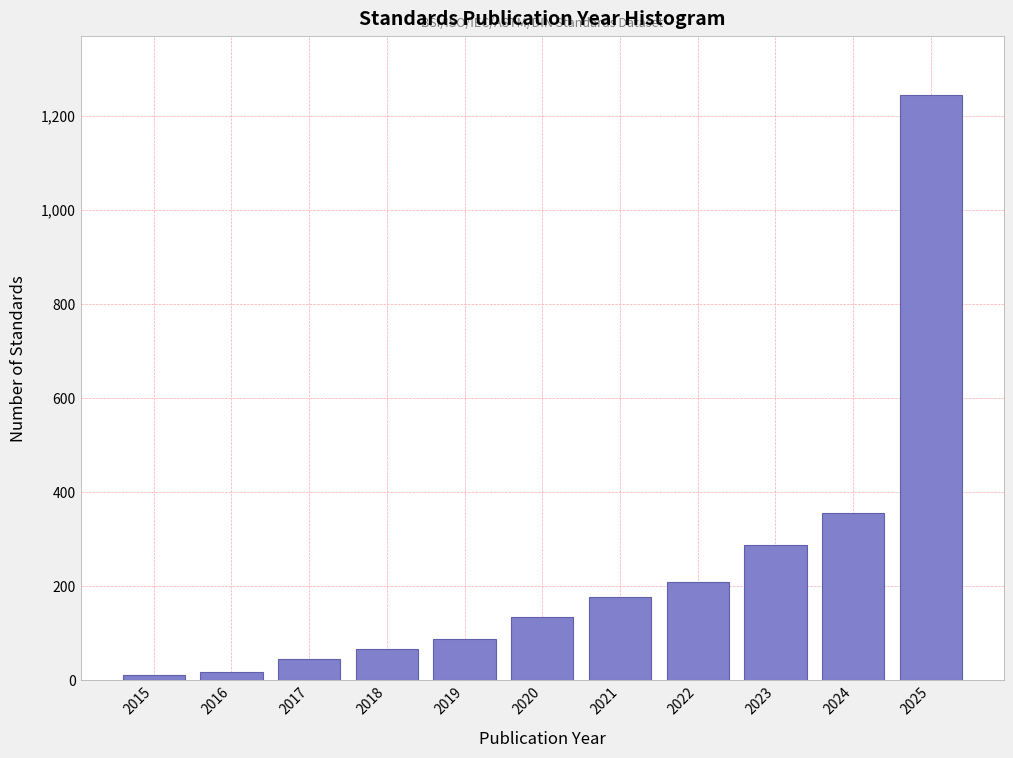

Reading left to right, what are all the values shown in this chart?

2015=12	2016=18	2017=45	2018=67	2019=89	2020=134	2021=178	2022=210	2023=287	2024=356	2025=1245